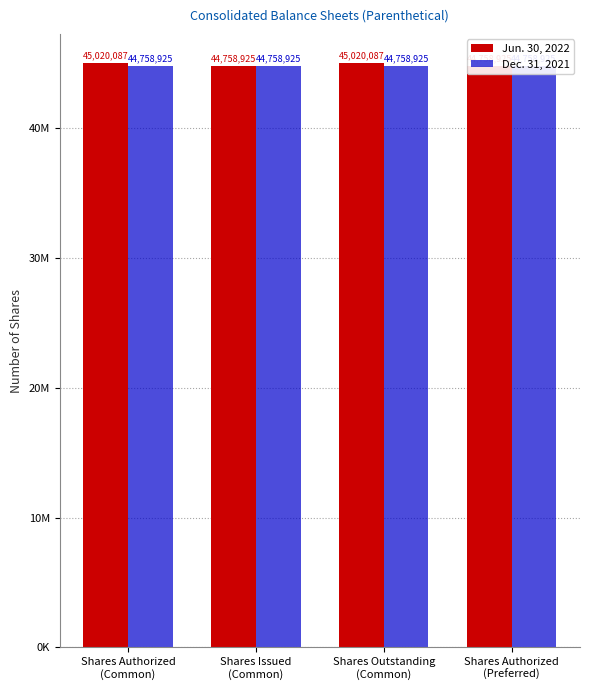

What is the minimum value shown in the chart?

44758925